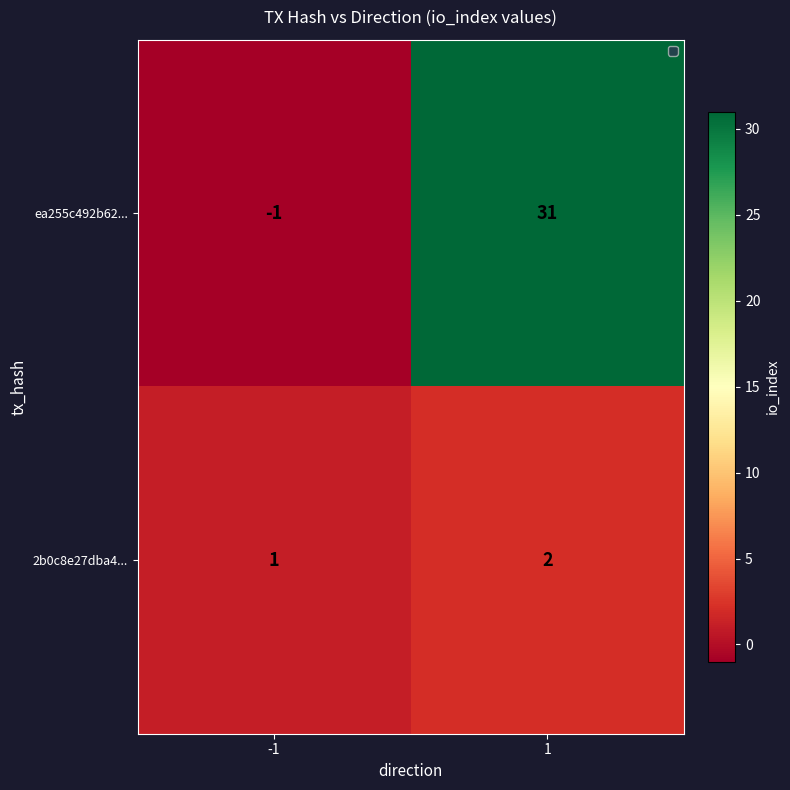

Which series has the largest total across all categories?

ea255c492b62...